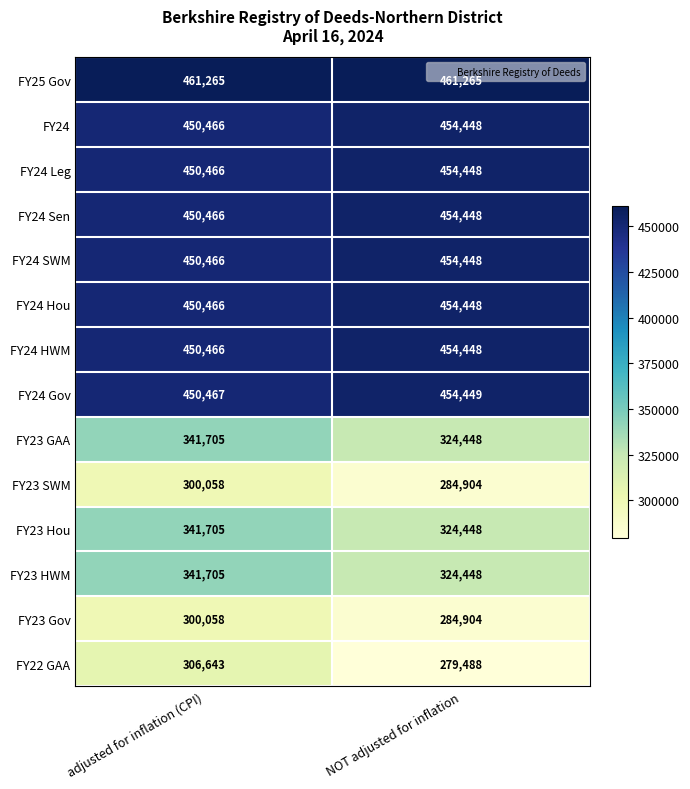

What is the sum of all FY24 Hou values?

904914